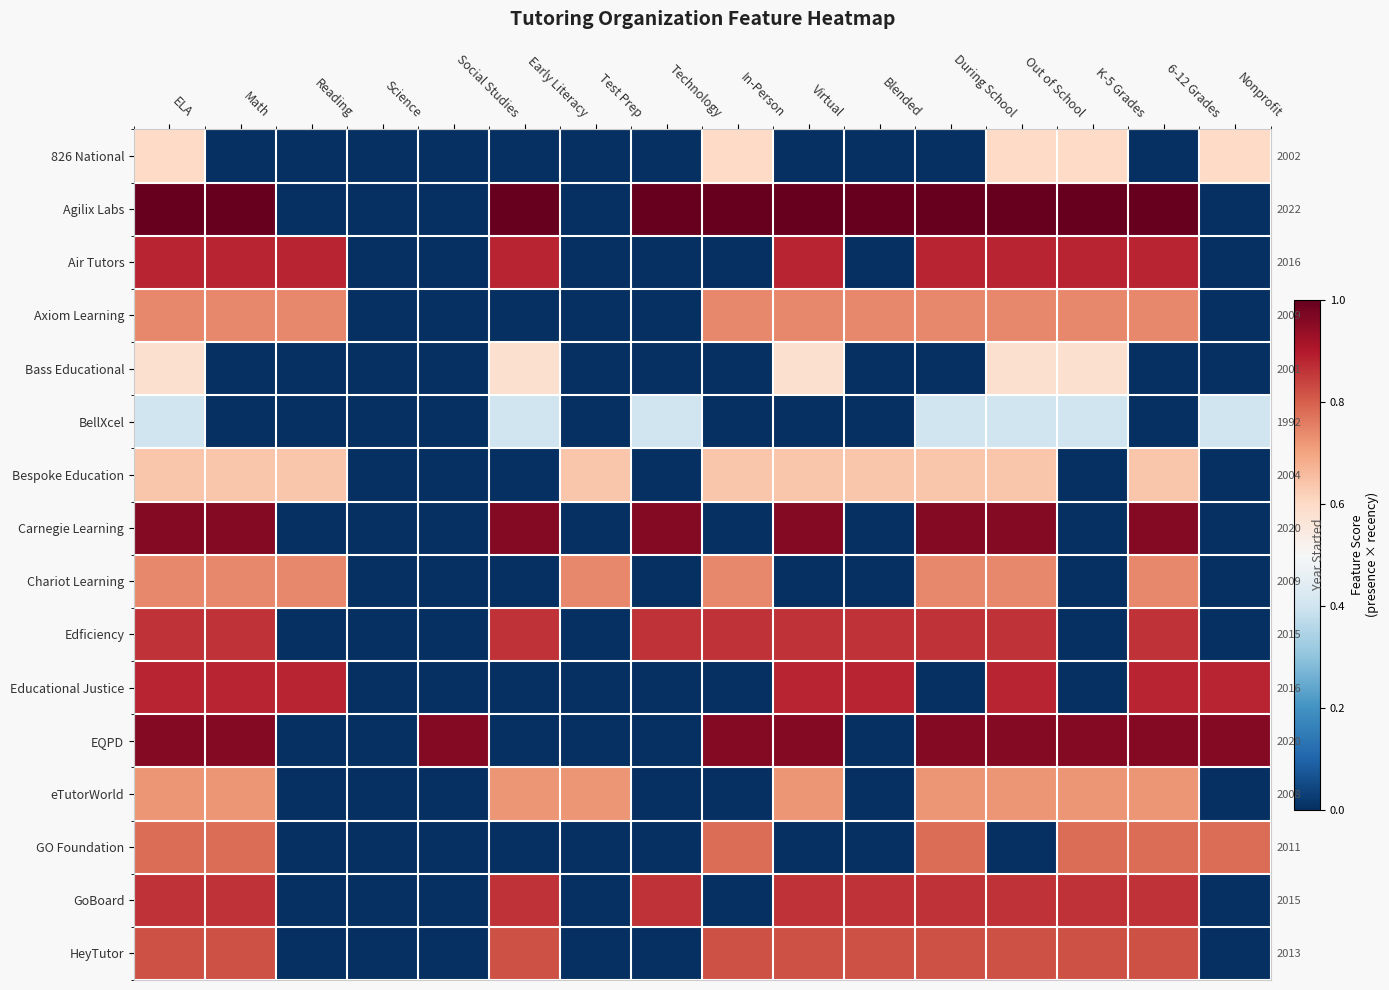

At how many categories does at least one series exceed 0?

15